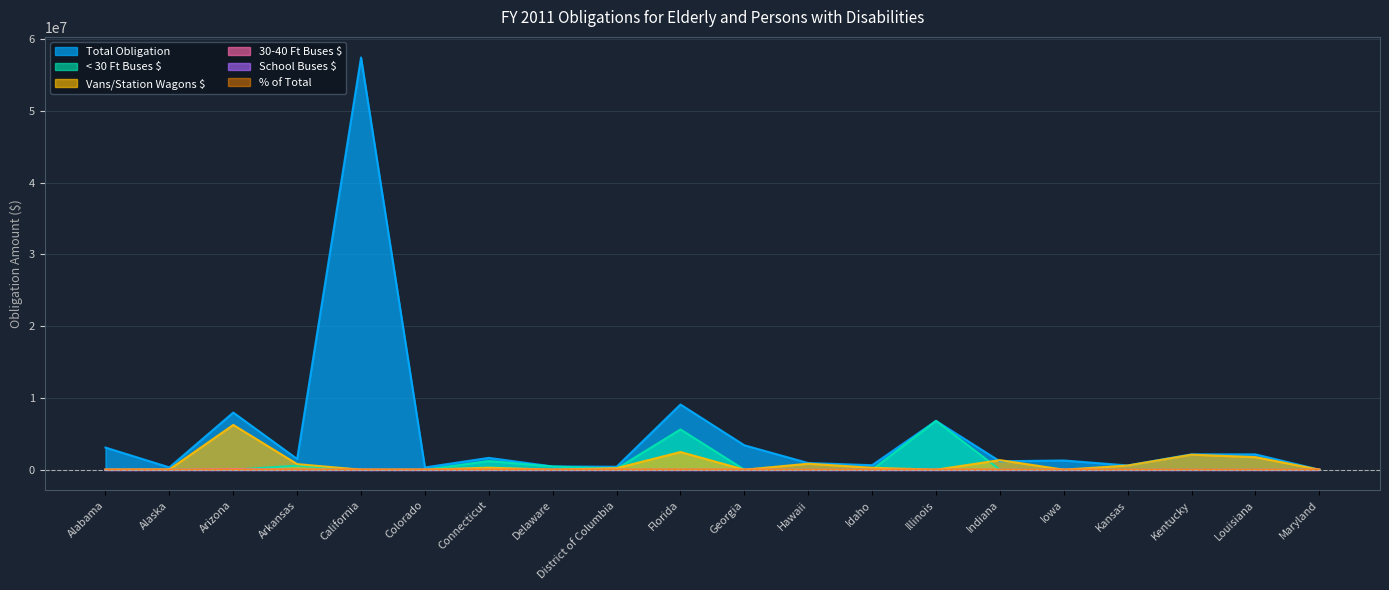

True or false: Vans/Station Wagons $ has more than 1 points higher than both neighbors.

True